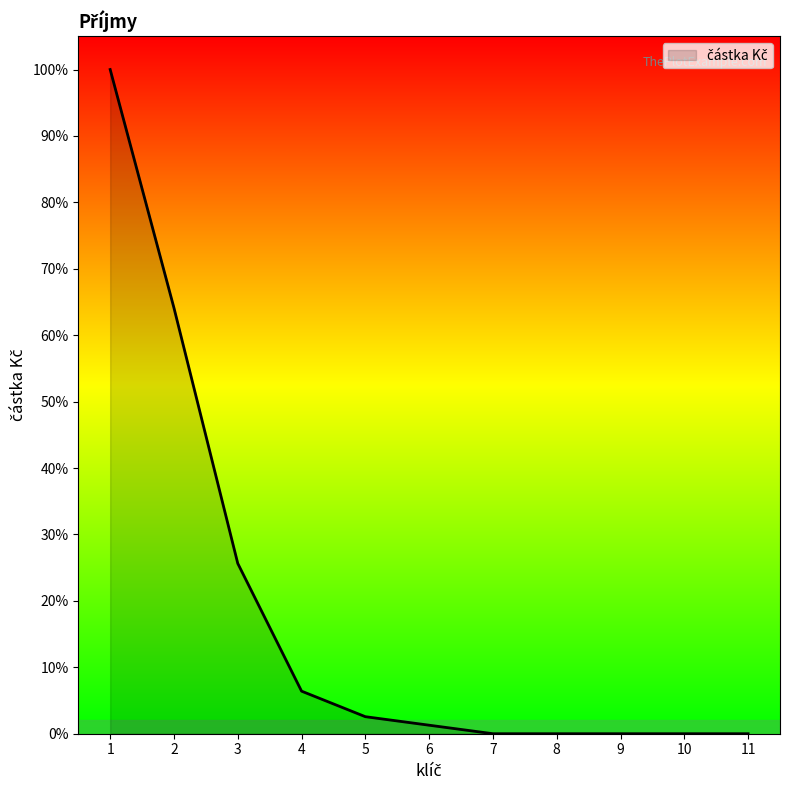

Does the chart have visible grid lines?

No